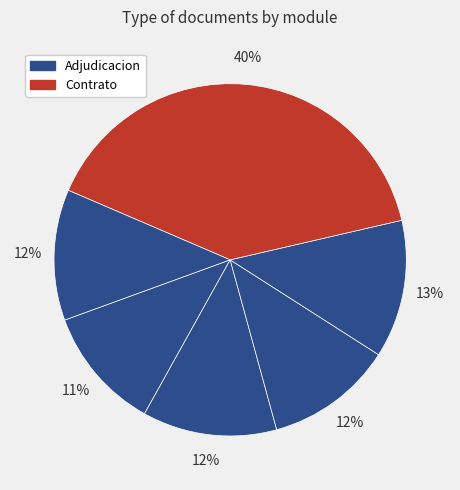

Is there a majority slice in this chart?

No